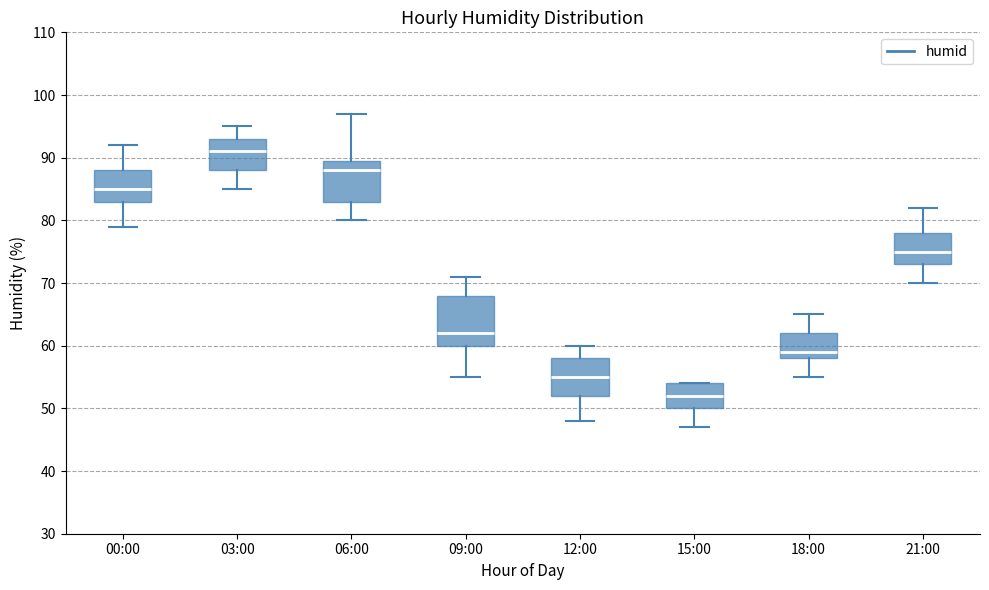

Which box has the lowest median line?

15:00